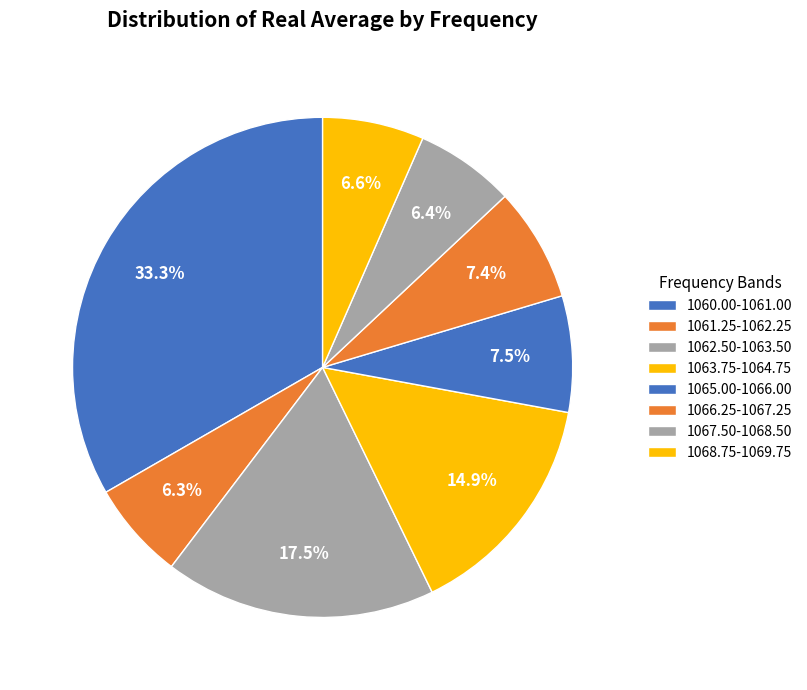

How many segments does this pie chart have?

8